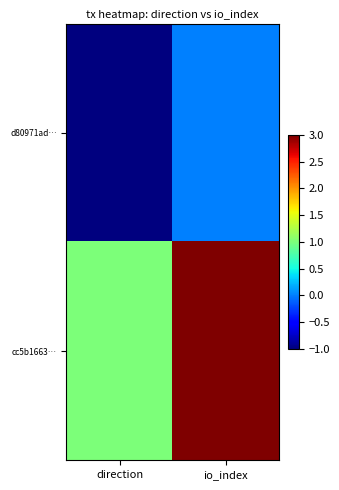

Which series changed the most between direction and io_index?

cc5b1663…